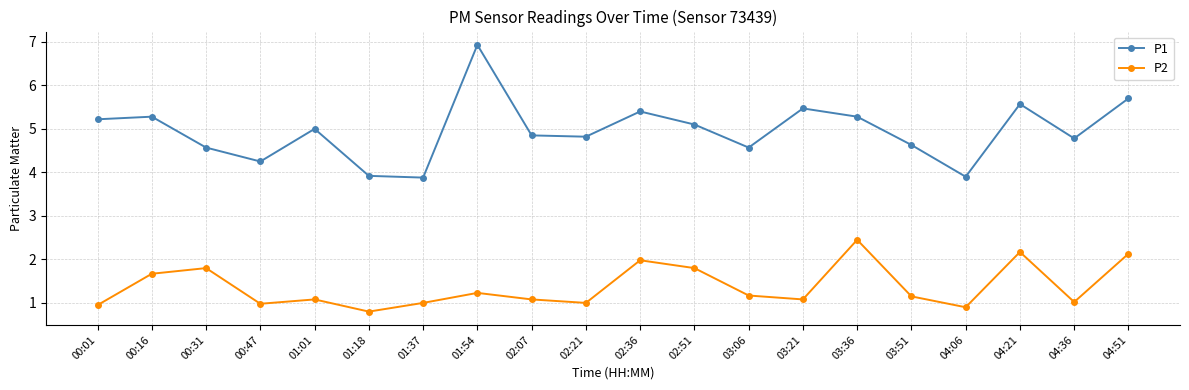

Rank the series by their maximum value, from highest to lowest.

P1, P2